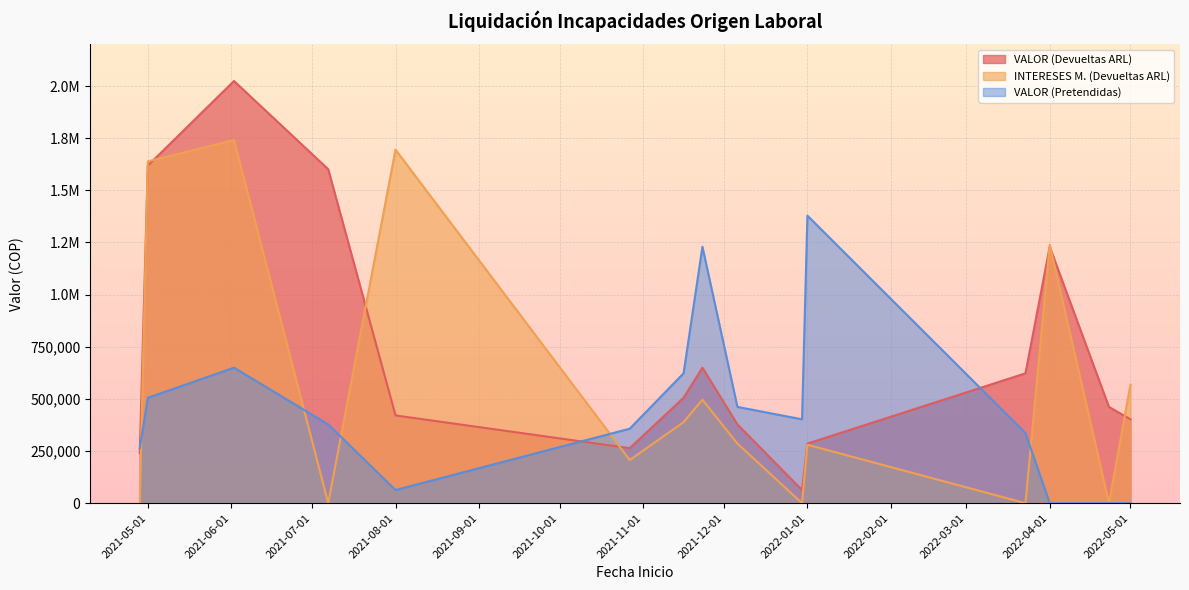

Which series ends up on top after the final intersection of VALOR (Devueltas ARL) and VALOR (Pretendidas)?

VALOR (Devueltas ARL)